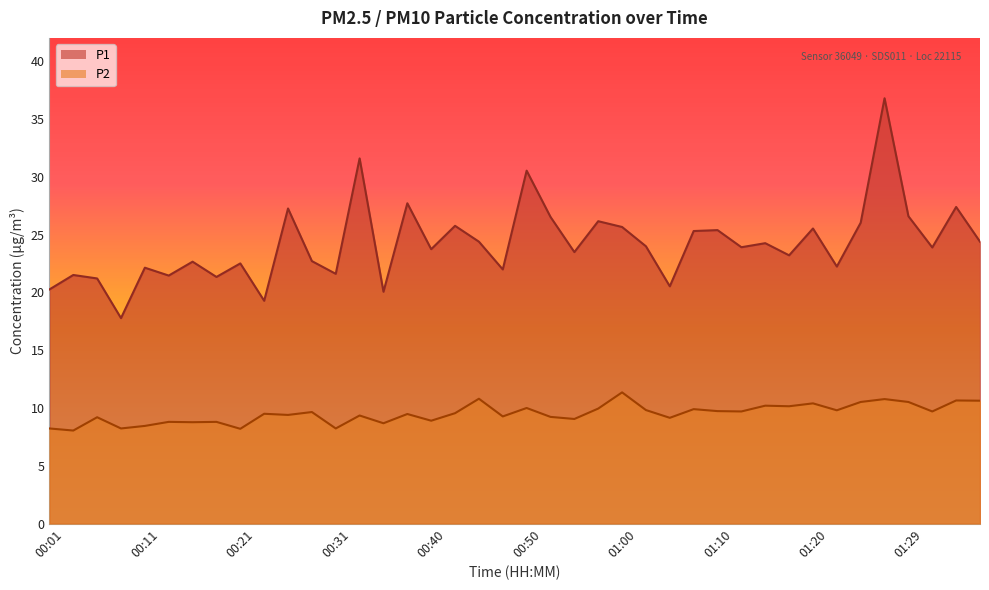

Rank the series by their average value, from lowest to highest.

P2, P1